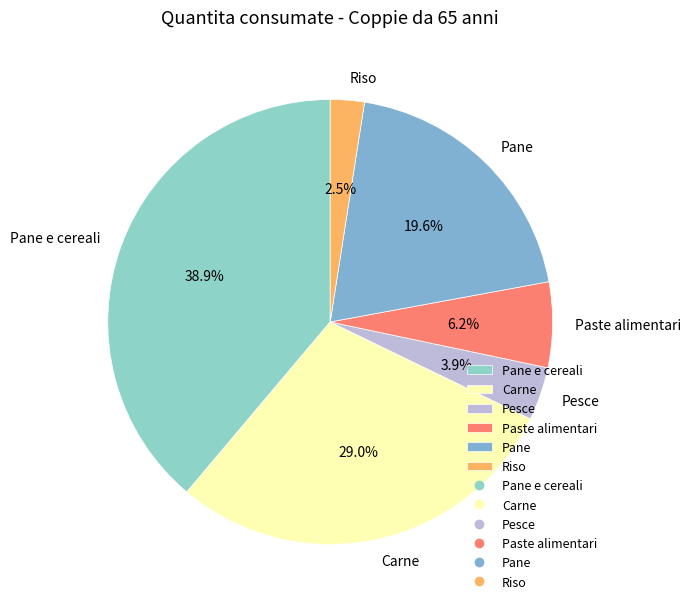

Rank the categories by value from lowest to highest.

Riso, Pesce, Paste alimentari, Pane, Carne, Pane e cereali